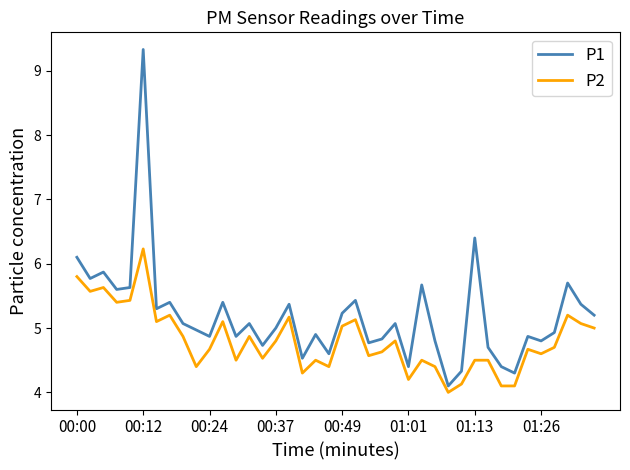

List the series in order of their peak value, highest first.

P1, P2